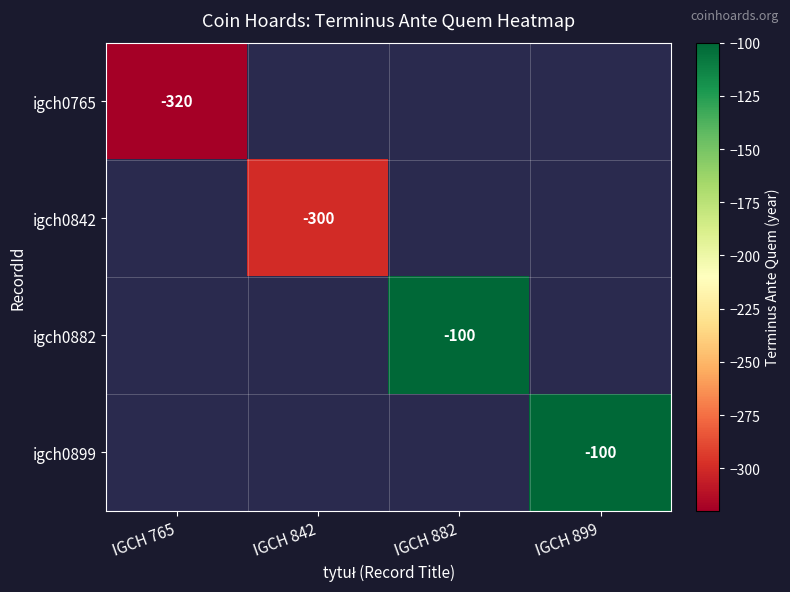

Is it true that igch0765 equals -103 at IGCH 765?

False